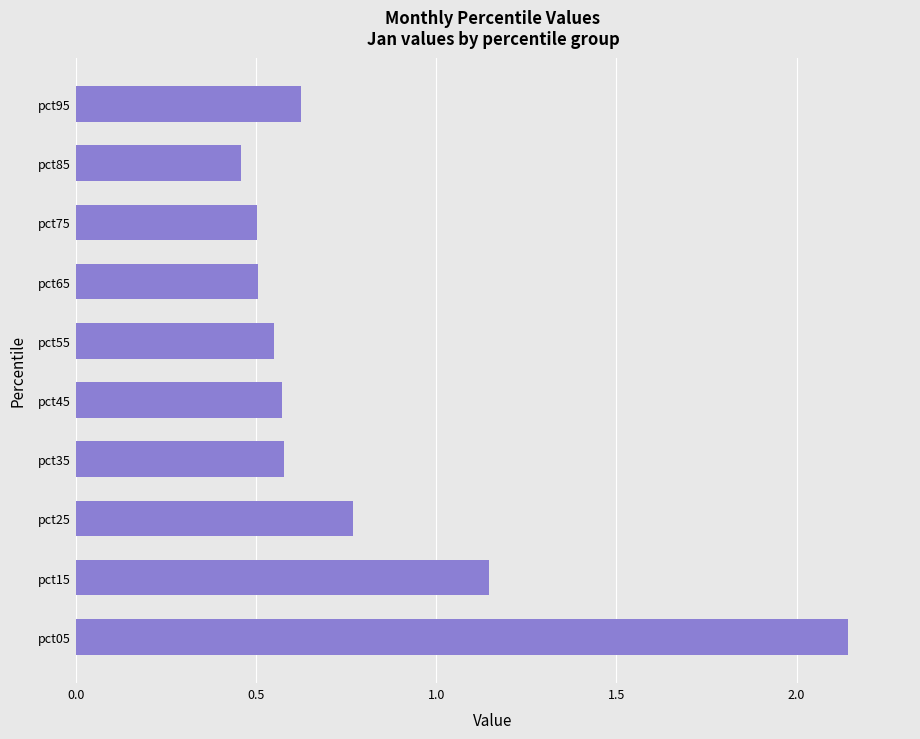

The chart shows a value of 0.3 at pct35. True or false?

False